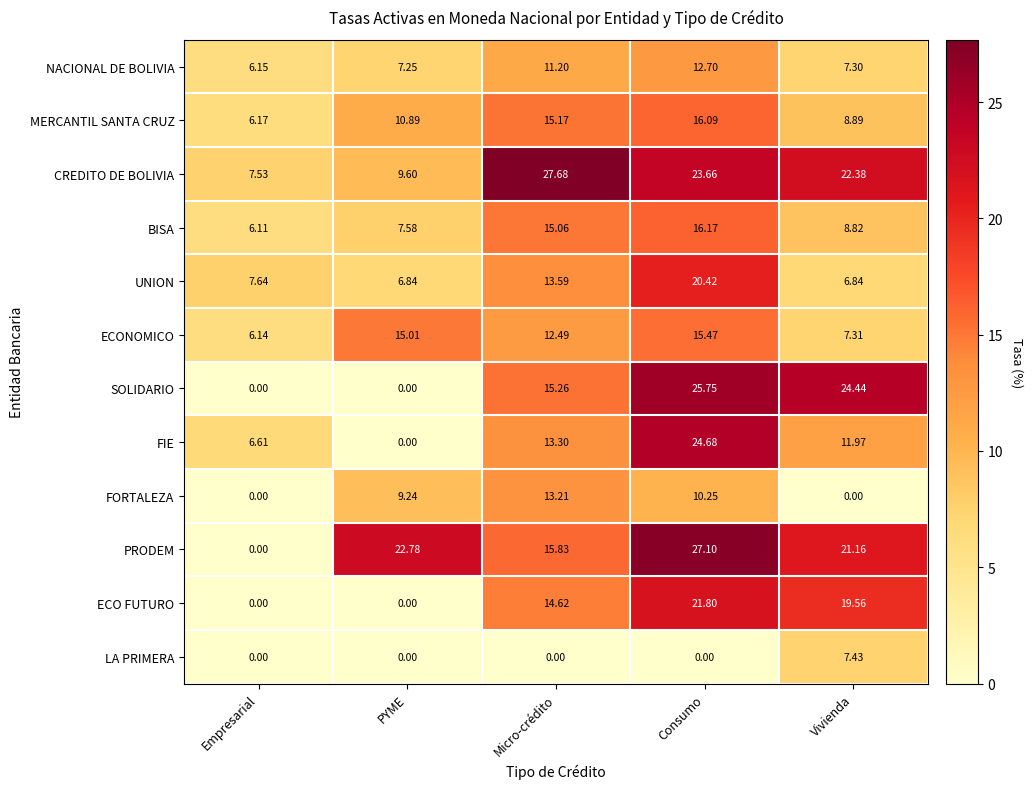

At which category is the sum across all series the highest?

Consumo